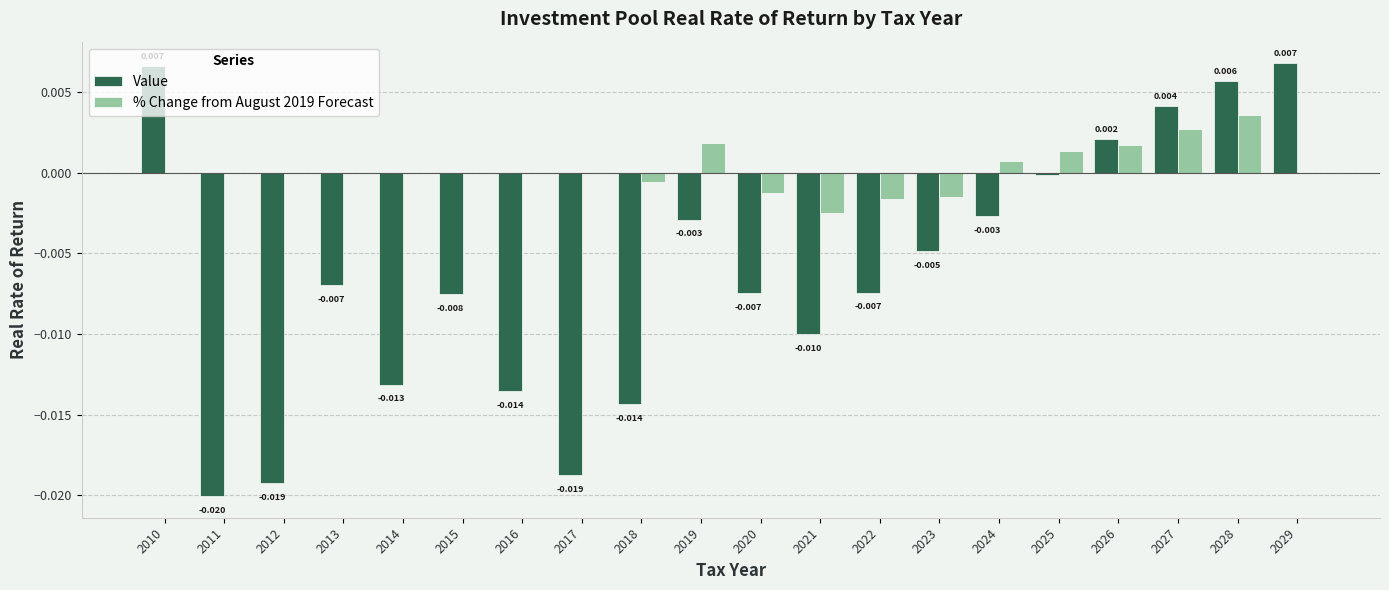

Between 2020 and 2025, which series saw the biggest shift?

Value